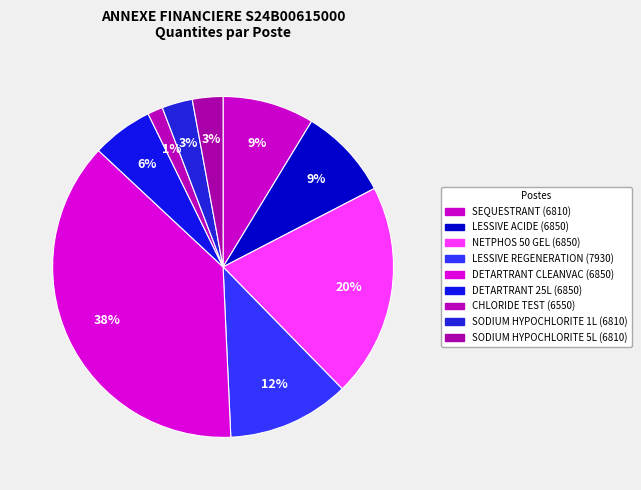

How many segments does this pie chart have?

9